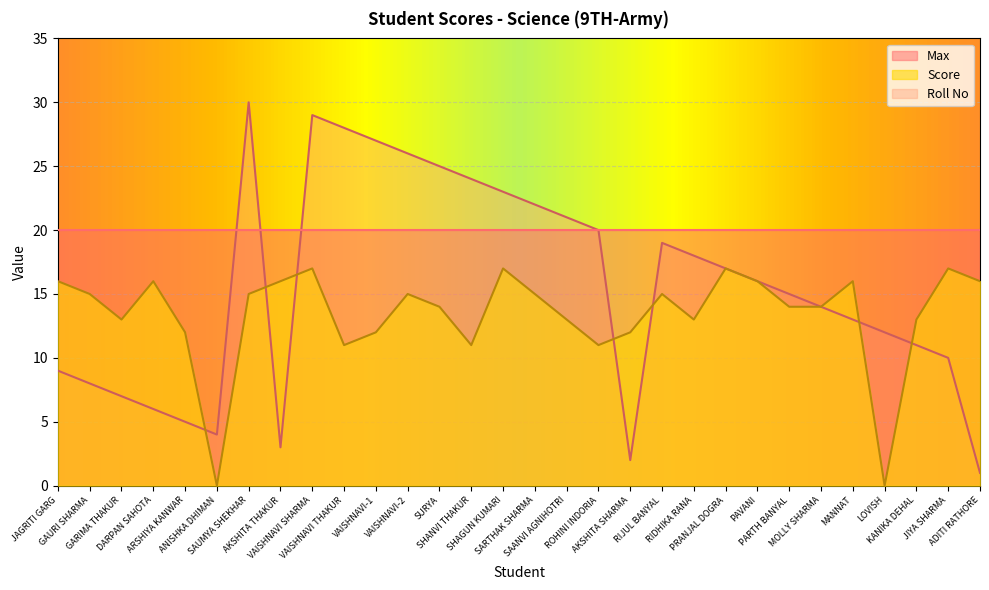

What is the label of the 16th point from the right?

SHAGUN KUMARI